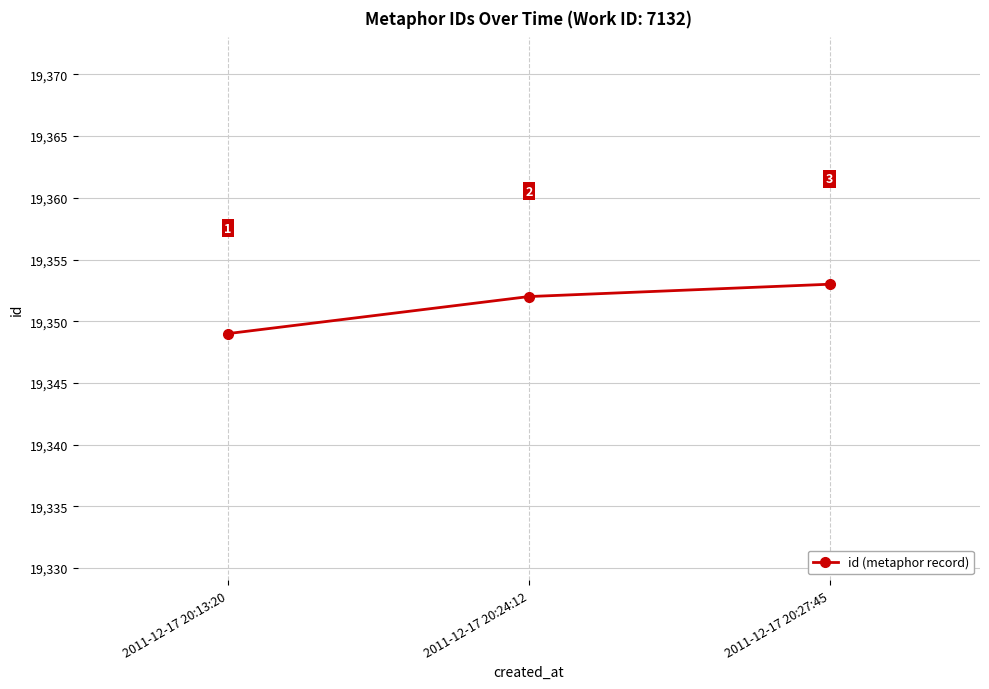

What is the change in value from 2011-12-17 20:13:20 to 2011-12-17 20:24:12?

+3